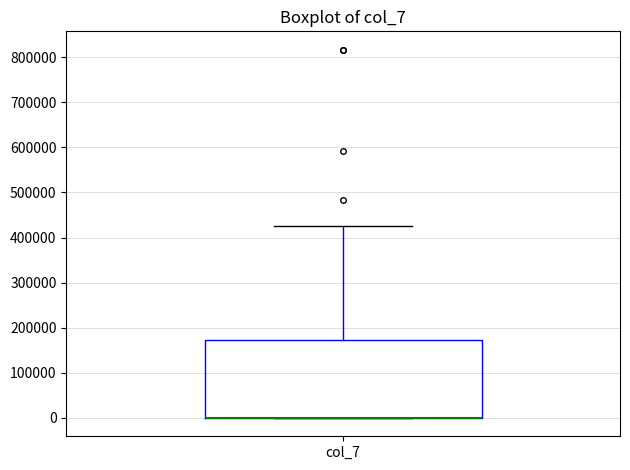

Where is the upper edge of the box for col_7 on the y-axis? The values are not printed on the chart, so give them approximately, as read against the axis.

170000